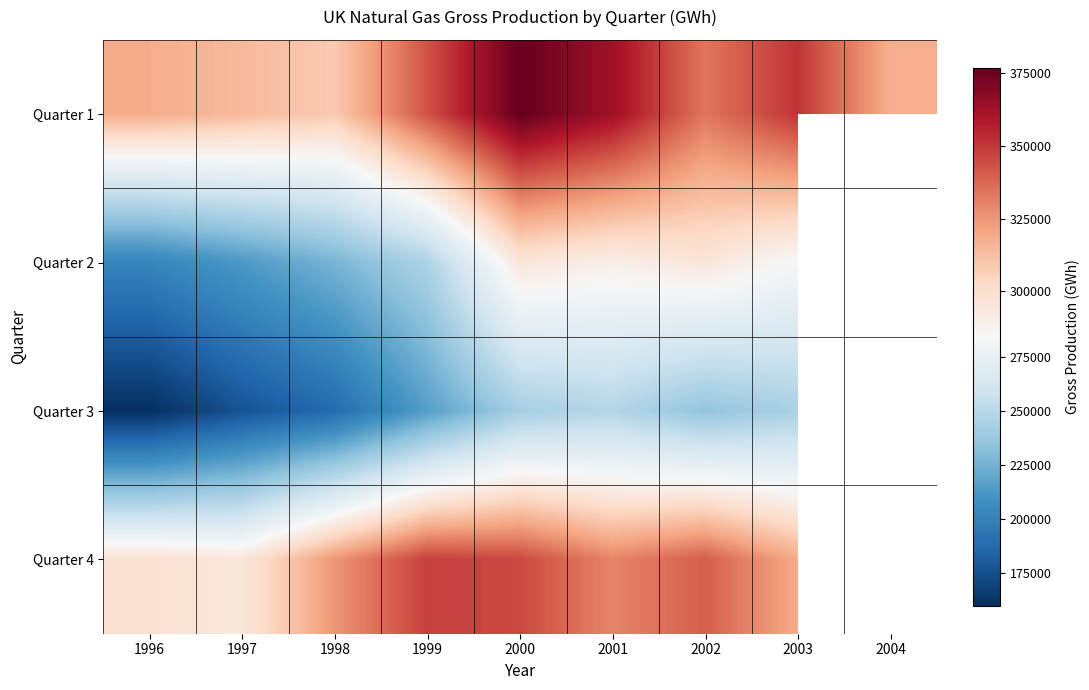

The value of Quarter 3 at 1996 is 159895.0. True or false?

True